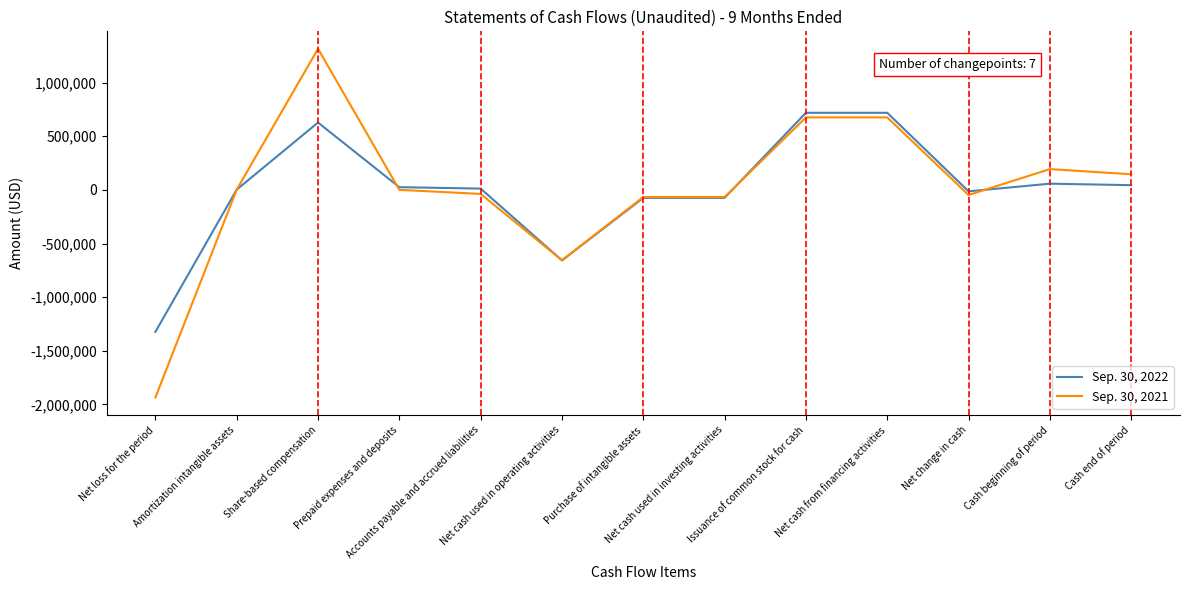

What is the difference between the maximum and minimum values in the Sep. 30, 2022 series?

2041852